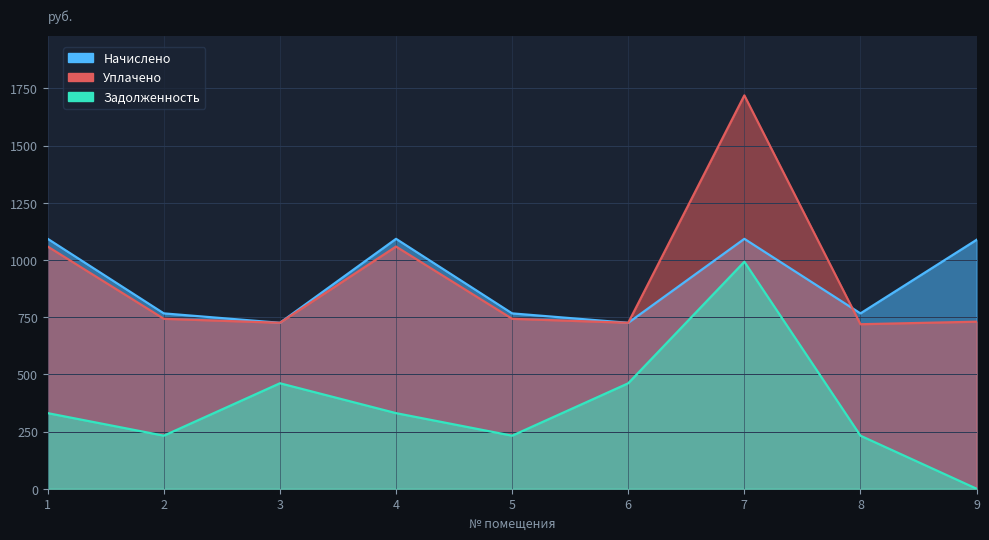

Reading left to right, list all the values displayed in this chart.

Начислено: 1092.2	766.3	725.2	1092.2	766.3	725.2	1092.2	766.3	1087.8
Уплачено: 1058.5	742.6	725.2	1058.5	742.6	725.2	1719.1	719.0	730.0
Задолженность: 330.3	231.8	460.9	330.3	231.8	460.9	992.1	231.8	0.0